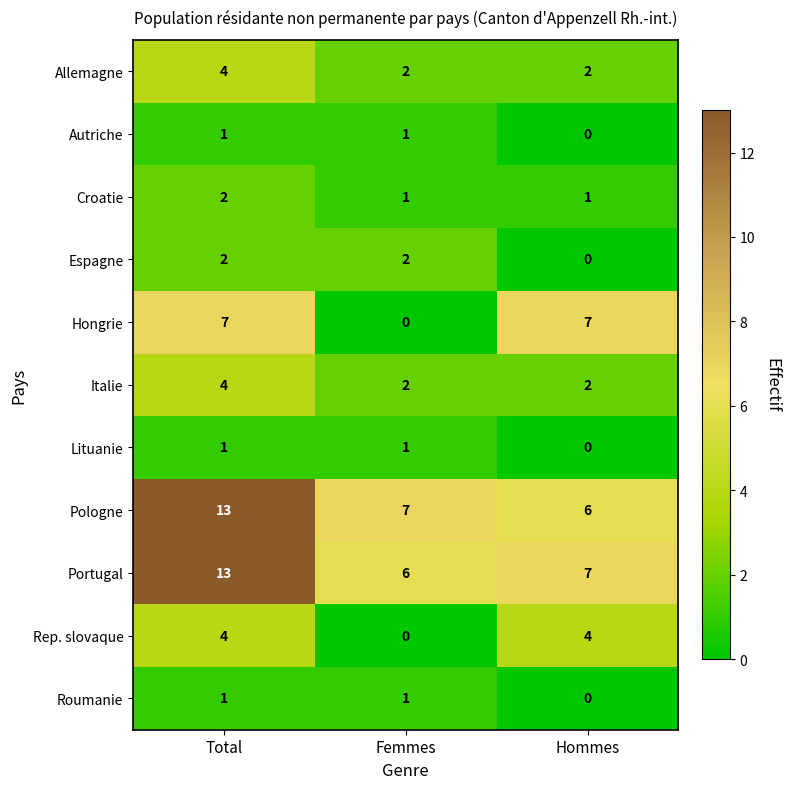

How many Italie values are between 2 and 4?

3